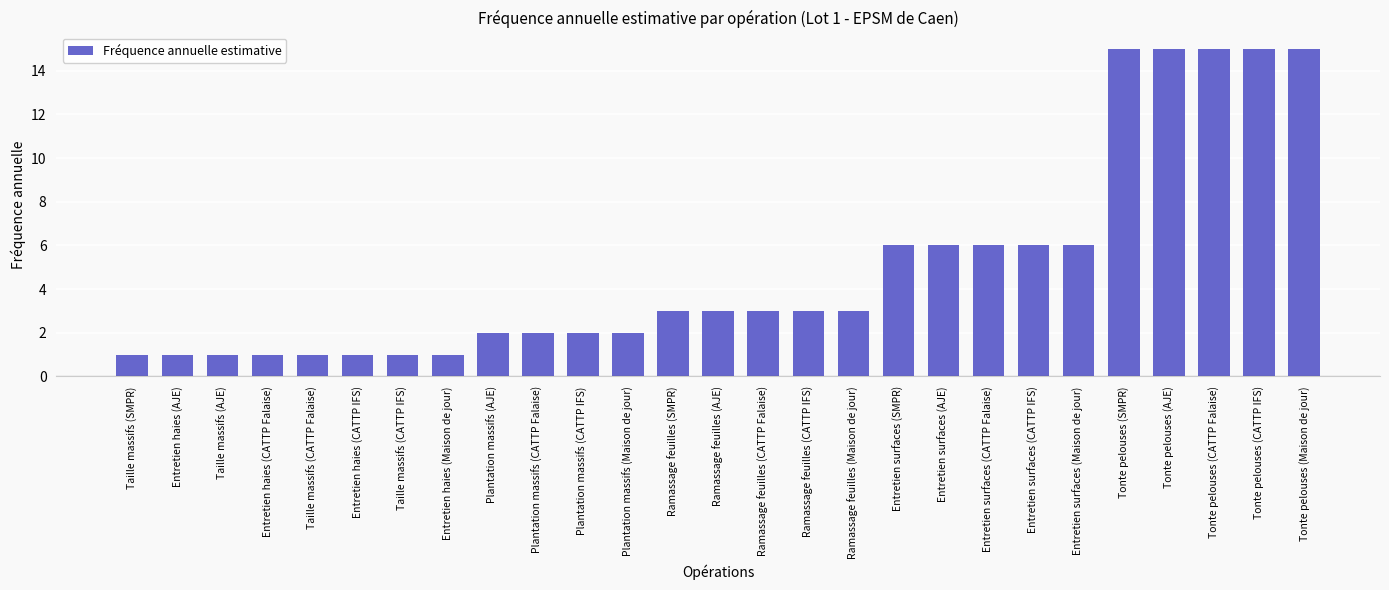

Reading right to left, what are all the values shown in this chart?

15	15	15	15	15	6	6	6	6	6	3	3	3	3	3	2	2	2	2	1	1	1	1	1	1	1	1